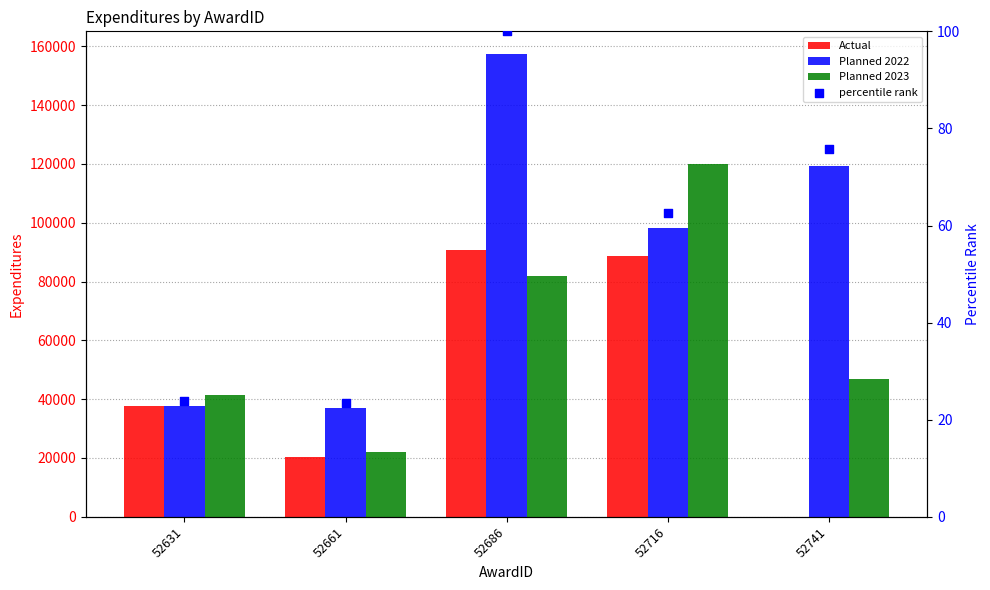

Is the value of Planned 2022 at 52686 greater than the value of Planned 2023 at 52741?

Yes